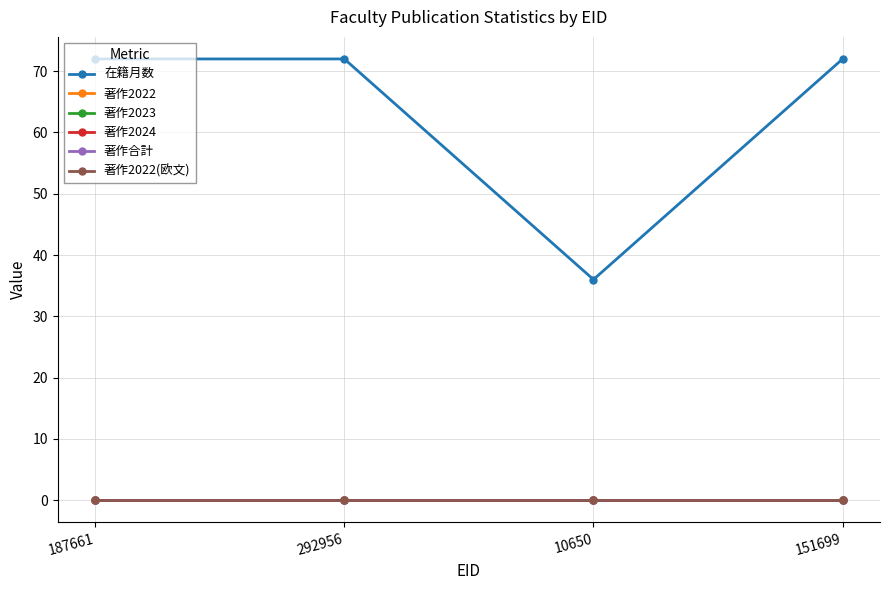

Reading left to right, what are all the values shown in this chart?

在籍月数: 187661=72	292956=72	10650=36	151699=72
著作2022: 187661=0	292956=0	10650=0	151699=0
著作2023: 187661=0	292956=0	10650=0	151699=0
著作2024: 187661=0	292956=0	10650=0	151699=0
著作合計: 187661=0	292956=0	10650=0	151699=0
著作2022(欧文): 187661=0	292956=0	10650=0	151699=0